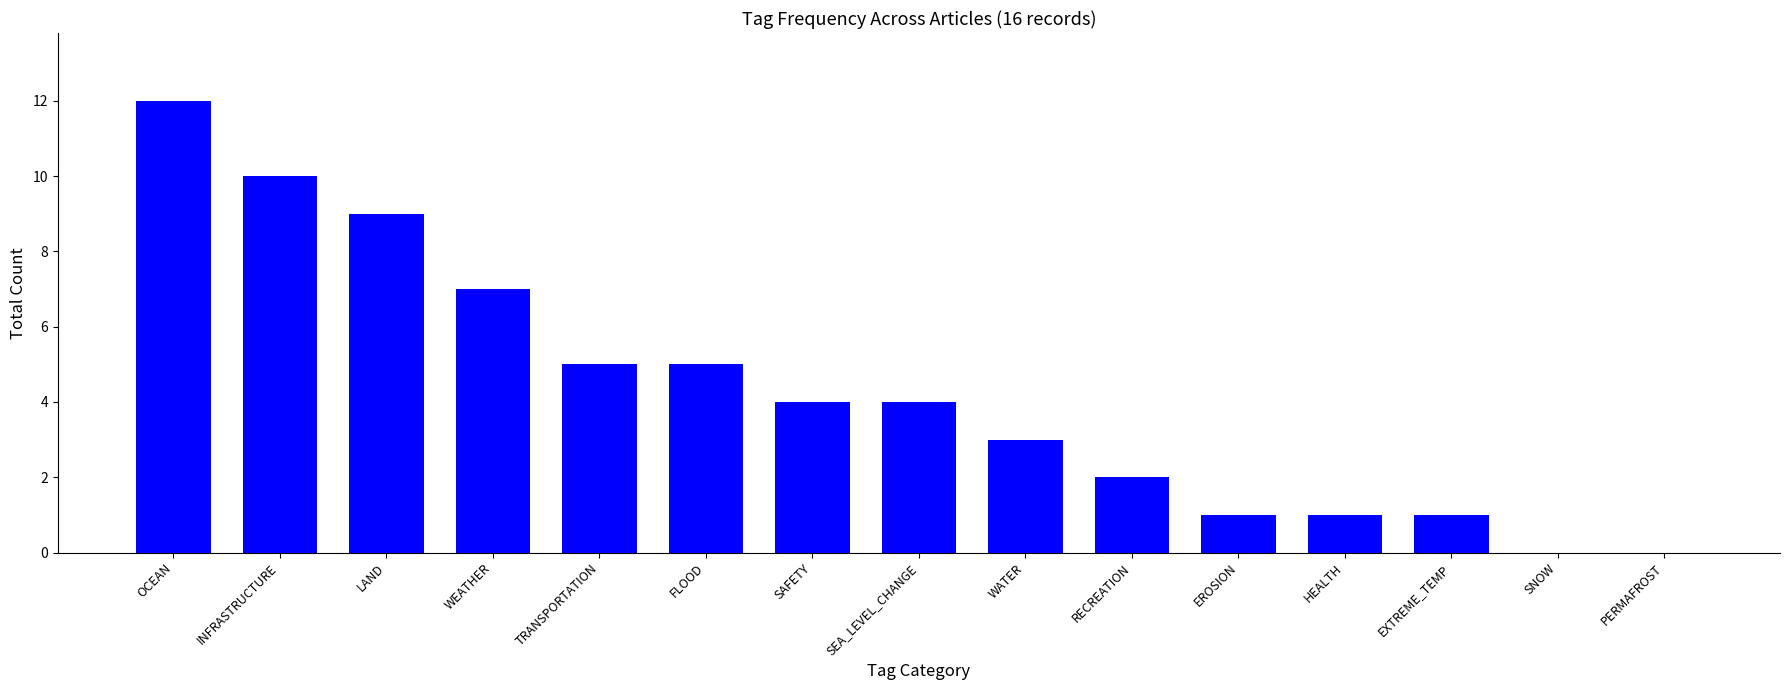

What is the sum of all values?

64